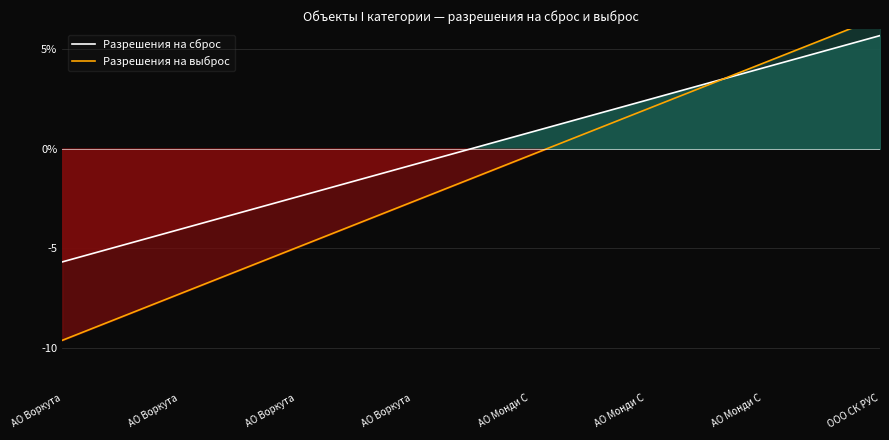

Read the Разрешения на выброс value at АО Монди С.

2.0